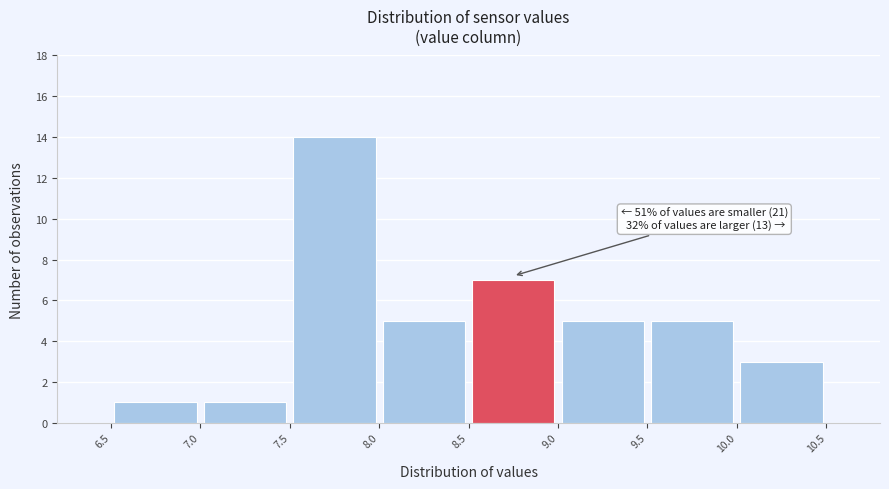

Which range on the x-axis has the tallest bar?

7.5 to 8.0